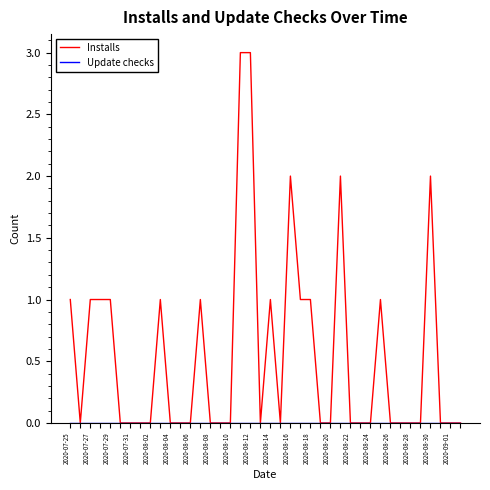

What is the highest value of the Installs series?

3